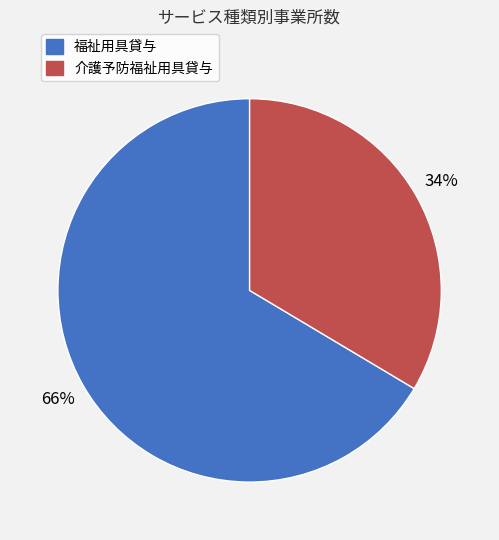

Is it true that 介護予防福祉用具貸与 is 19% of the pie?

False